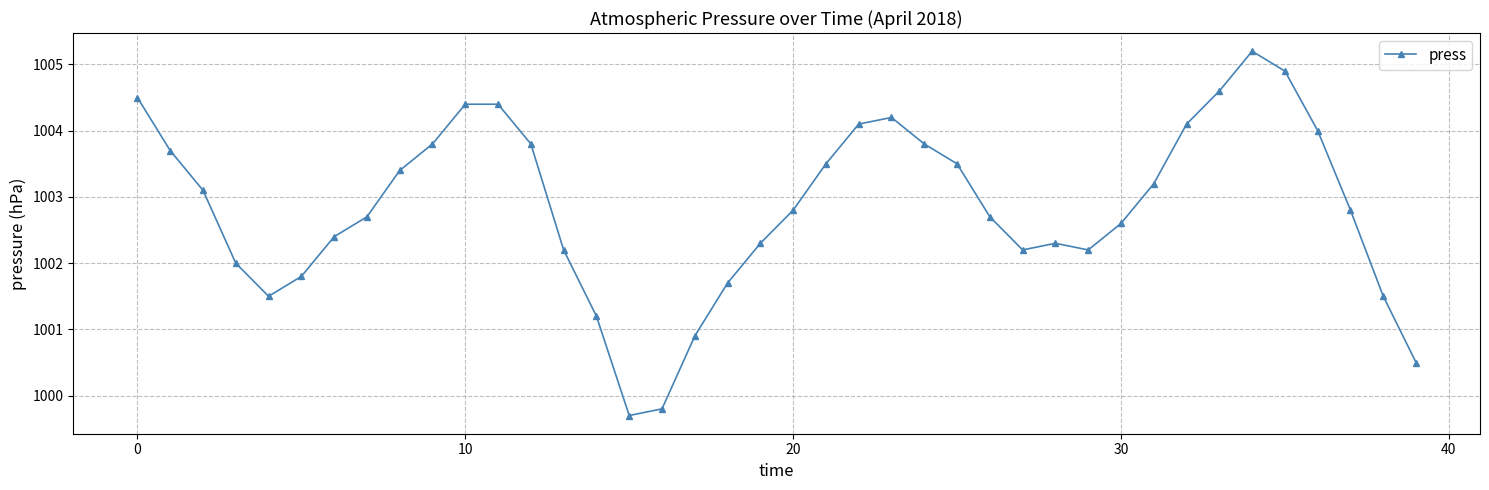

How many interior local valleys (lower than both neighbors) does the data have?

4